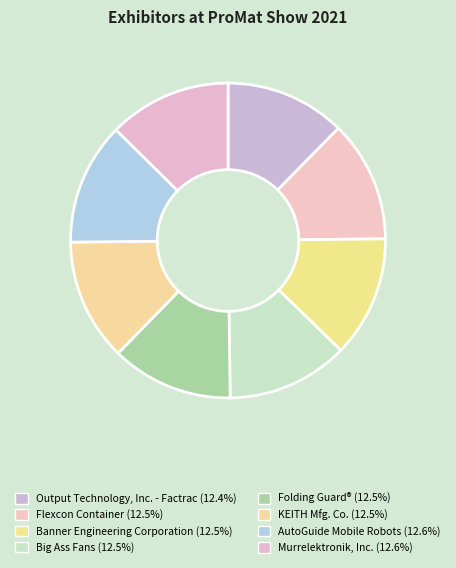

True or false: Flexcon Container accounts for 1% of the total.

False